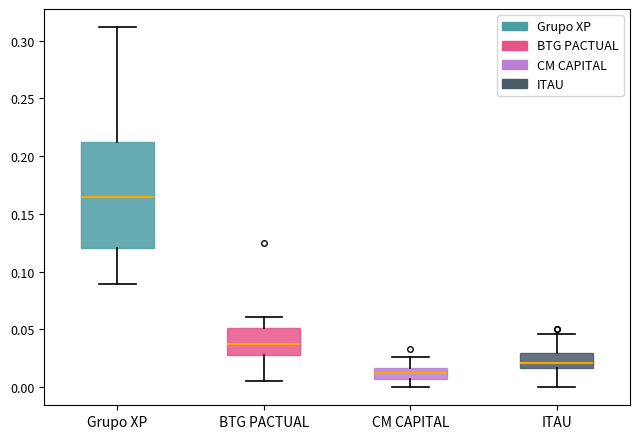

Reading left to right, transcribe this box plot: for each box, give where its median line is, the range the box spans, and where its two whiskers end, as read against the y-axis. The values are not printed on the chart, so give them approximately, as read against the axis.

Grupo XP: median 0.165, box 0.120 to 0.210, whiskers 0.090 to 0.310
BTG PACTUAL: median 0.035, box 0.030 to 0.050, whiskers 0.005 to 0.060
CM CAPITAL: median 0.010, box 0.005 to 0.015, whiskers 0.000 to 0.025
ITAU: median 0.020, box 0.015 to 0.030, whiskers 0.000 to 0.045